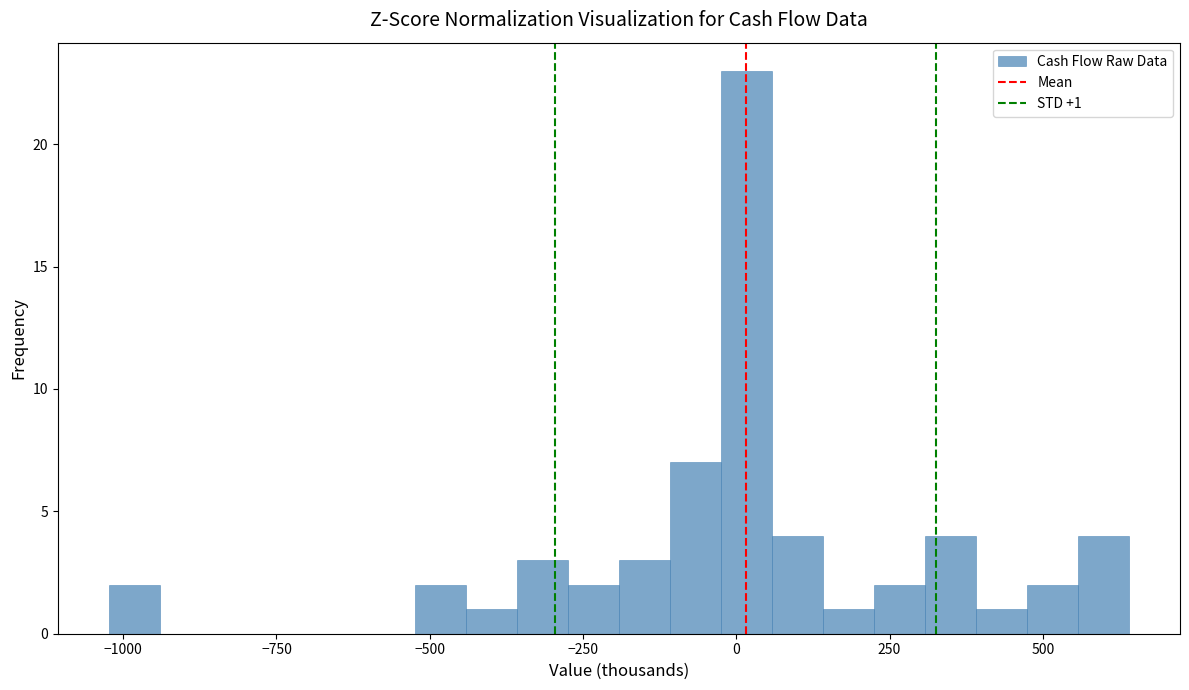

Read against the x-axis, roughly where is the centre of the tallest bar?

0